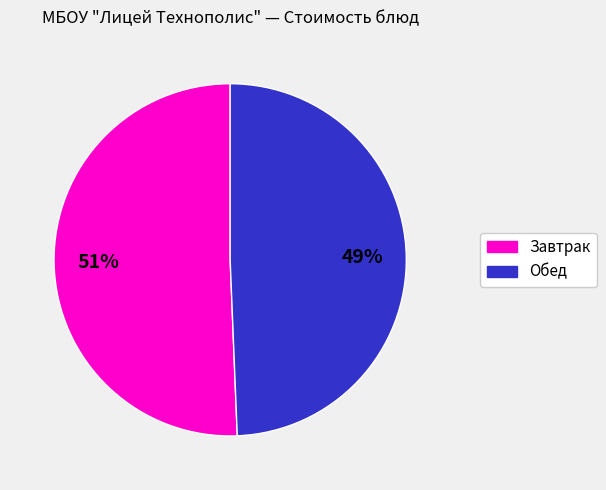

To the nearest percent, what is the average slice percentage?

50%